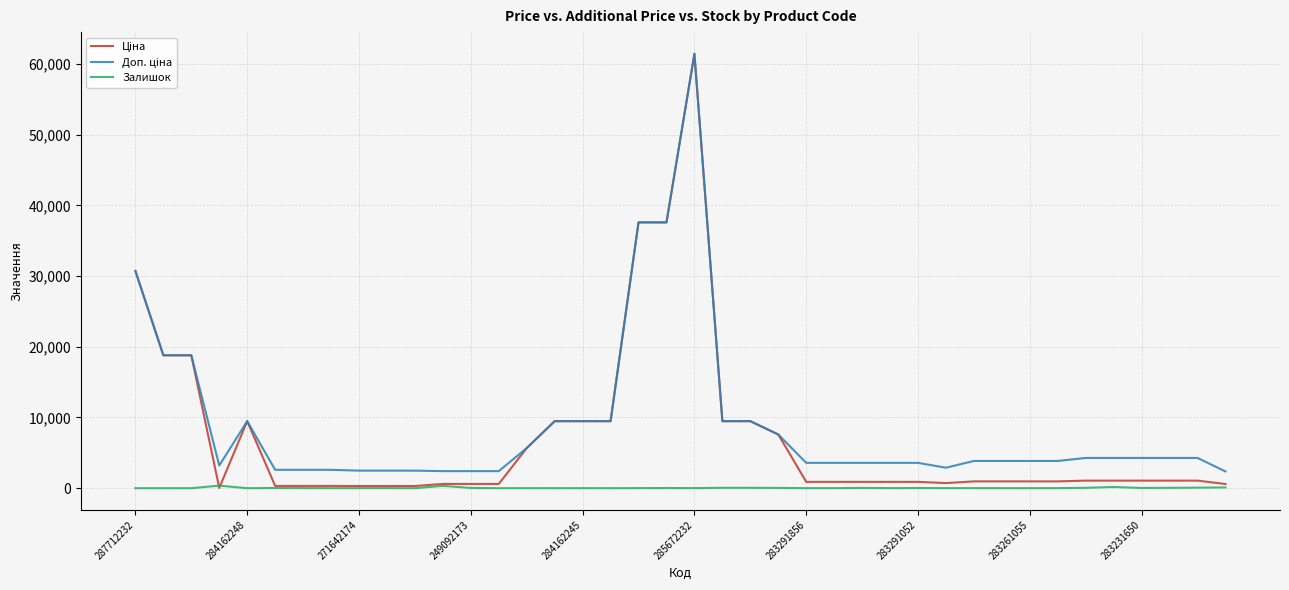

Is this an area chart (filled region under the line)?

No